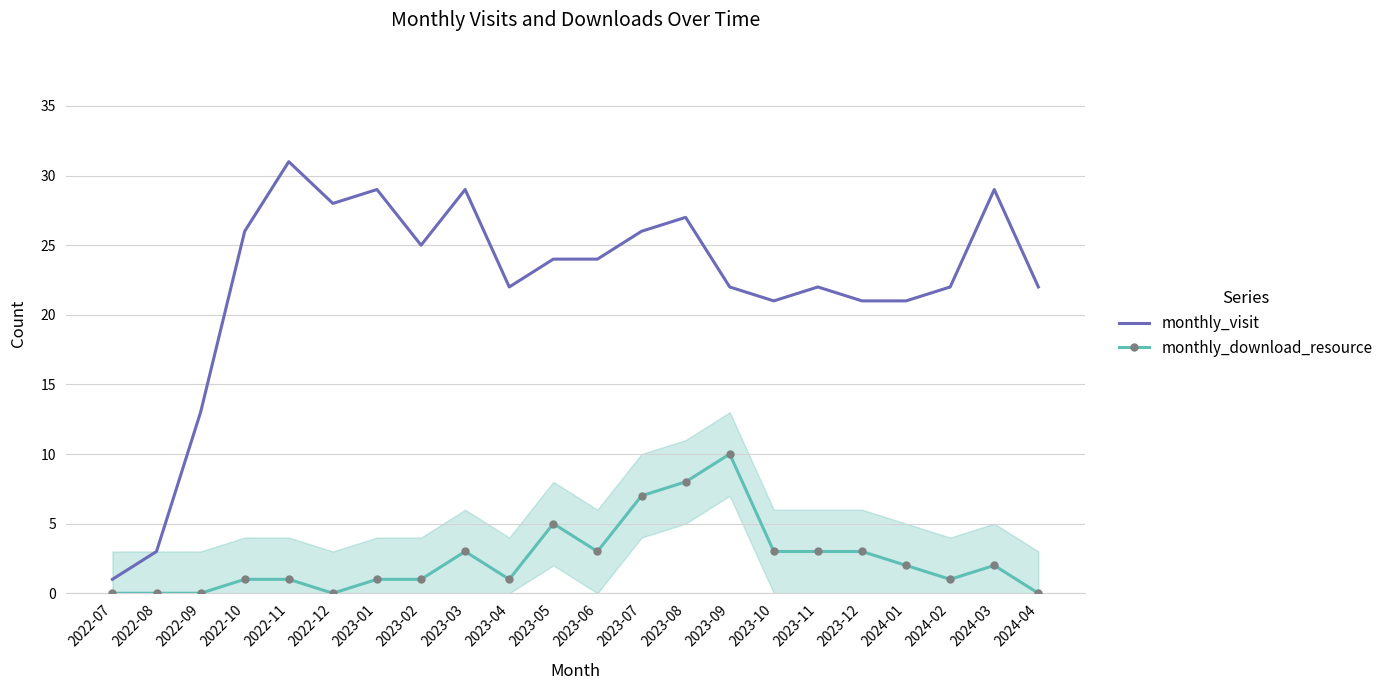

True or false: monthly_visit and monthly_download_resource cross at least once.

False